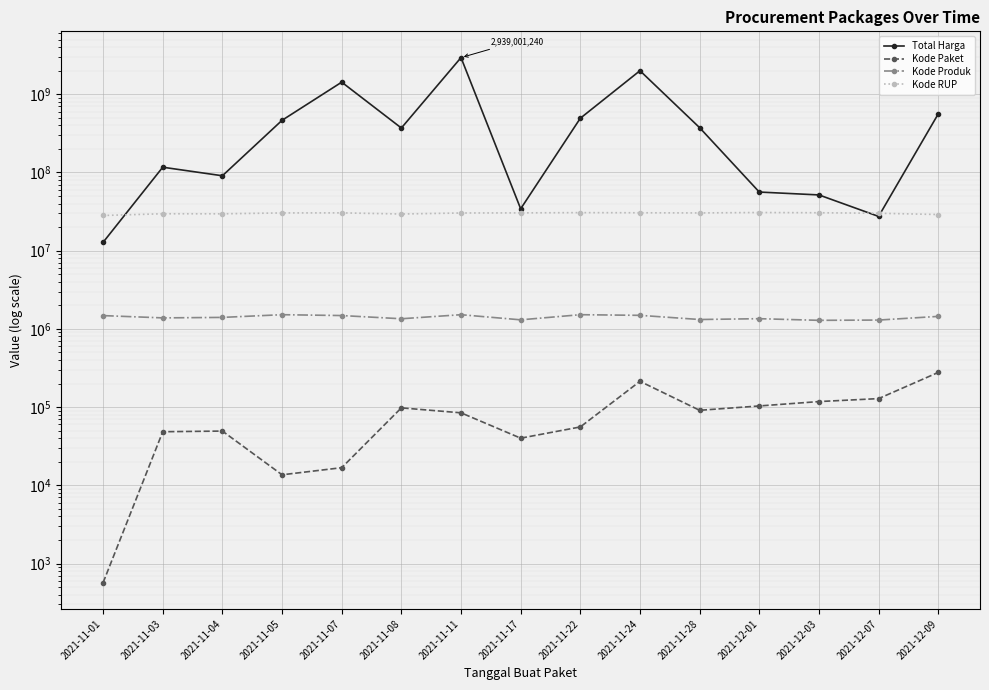

What is the average value of the Kode Produk series?

1409802